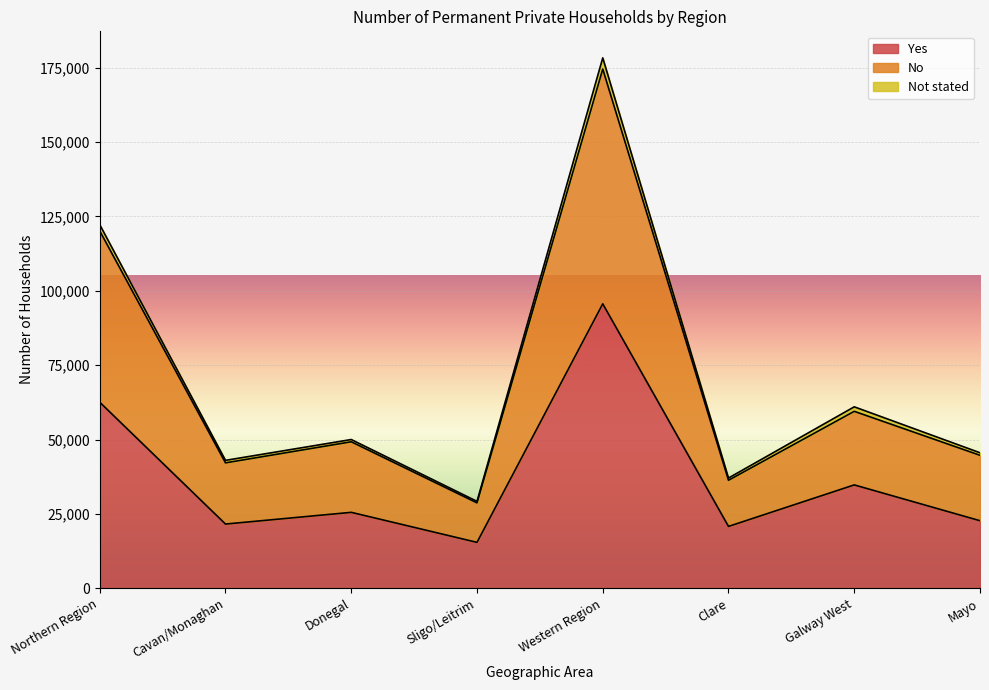

How many categories are shown in the chart?

8